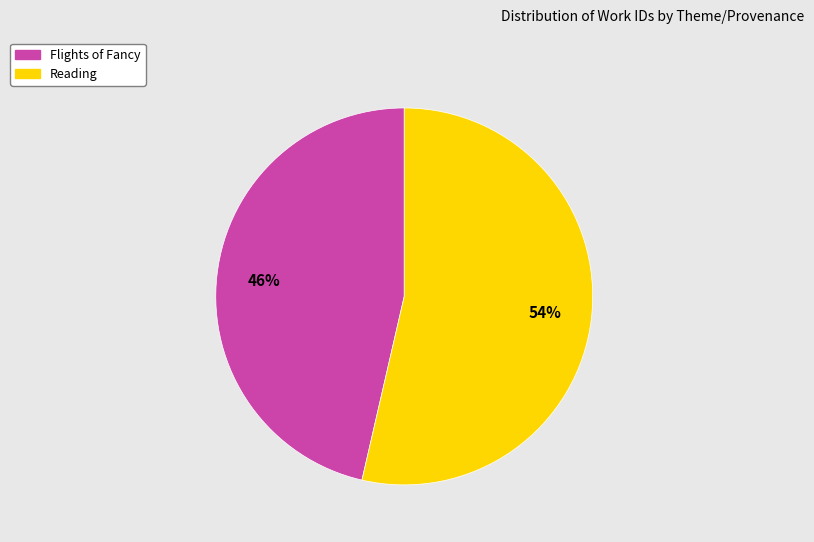

Is the sum of Reading and Flights of Fancy greater than half?

Yes